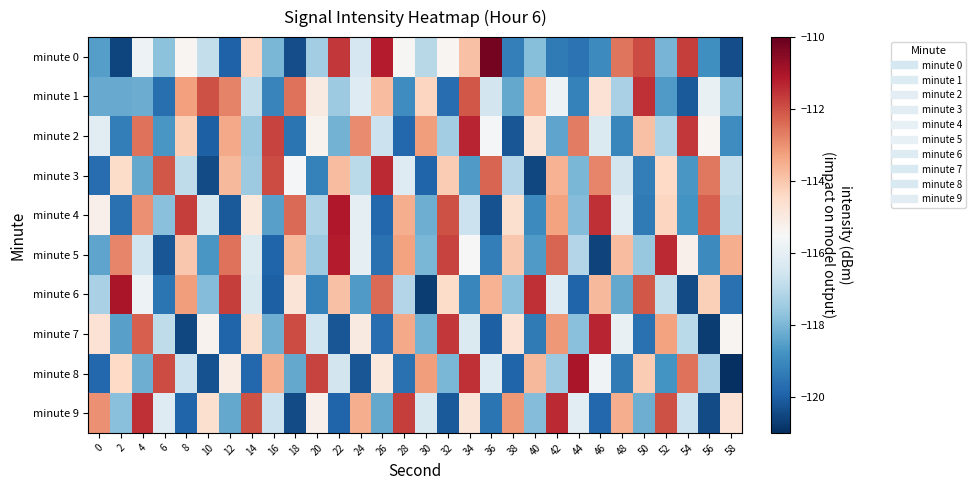

How many categories are shown in the chart?

30